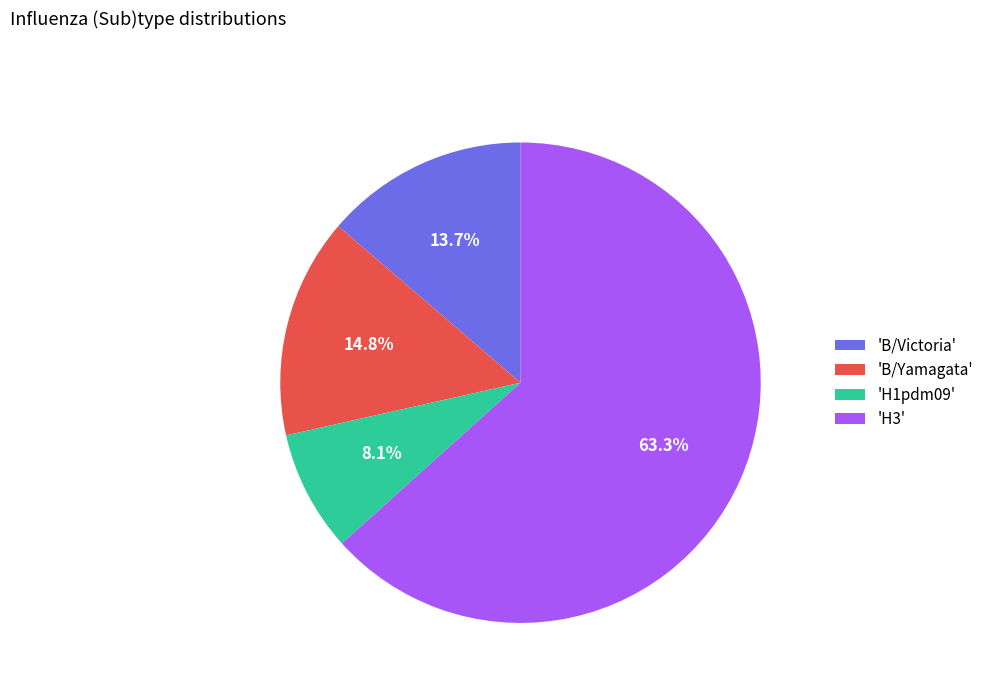

To the nearest percent, what is the average slice percentage?

25%